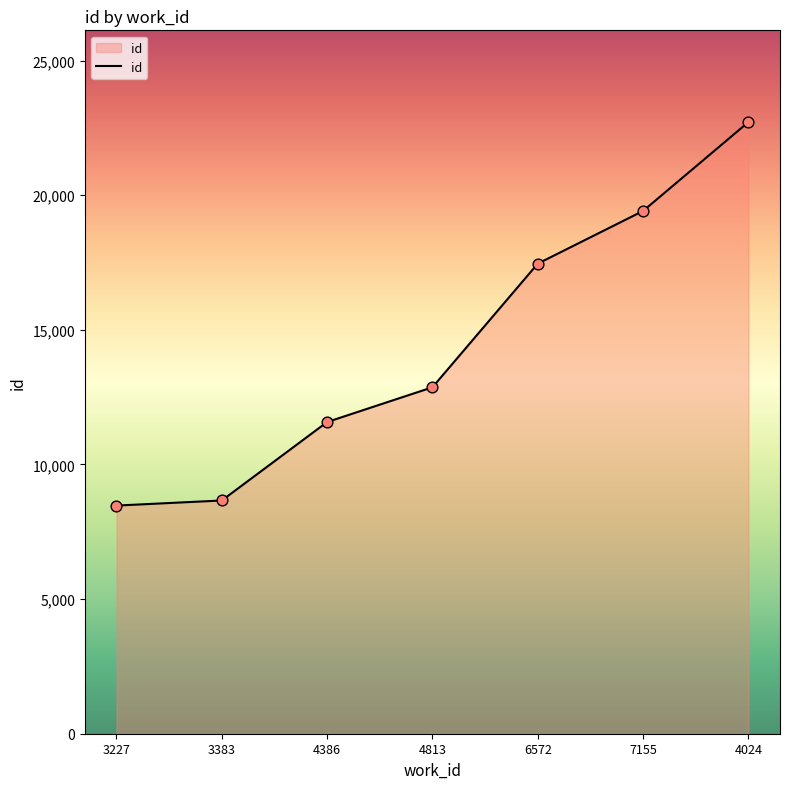

Approximately how many times larger is the value at 4813 compared to 4386?

1.1